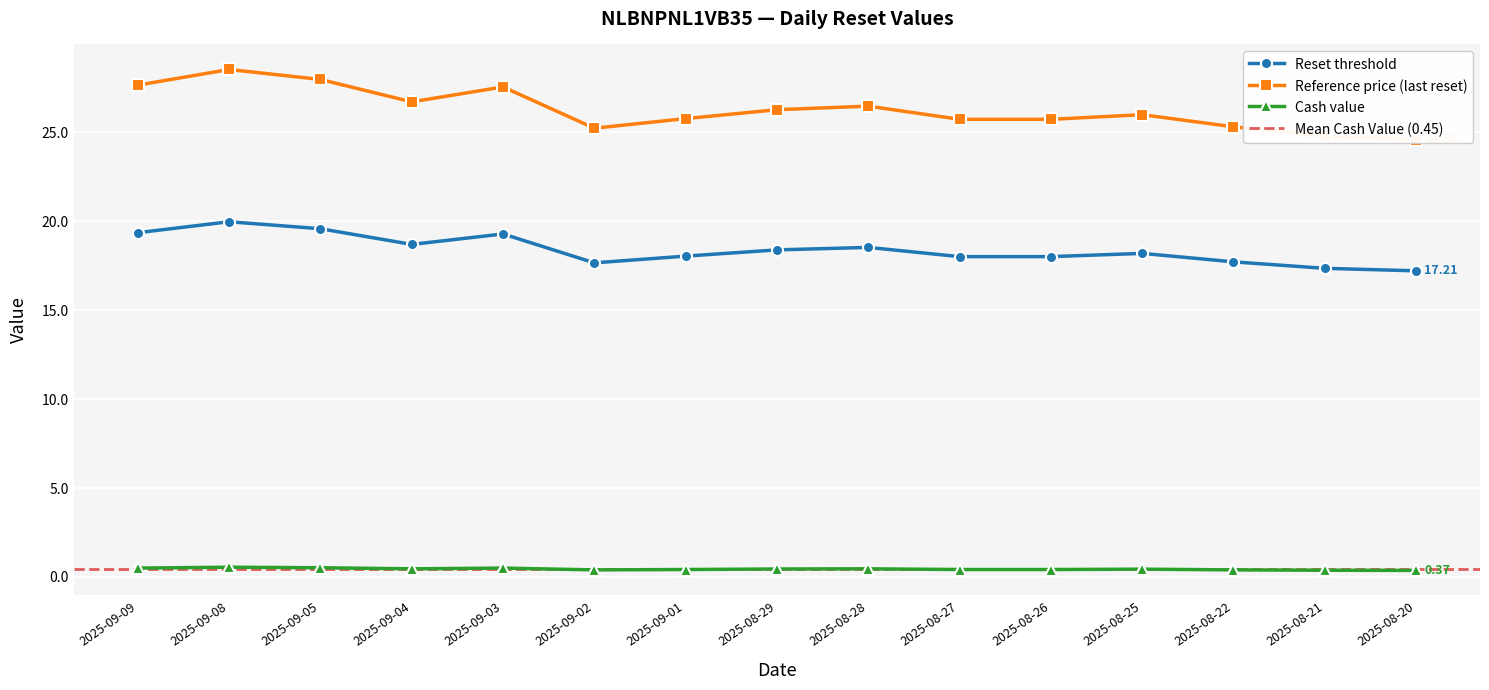

What is the difference between the highest and lowest values at 2025-08-26?

25.3